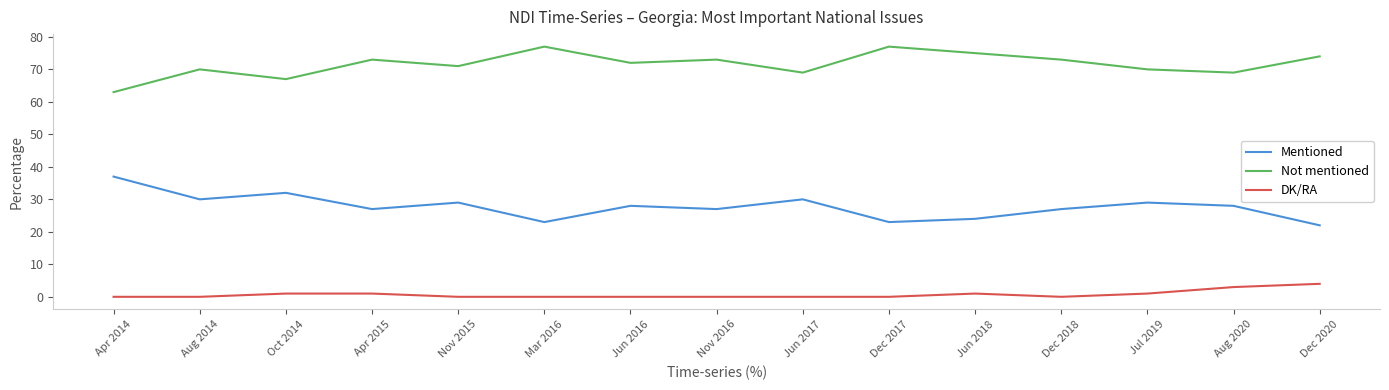

Reading right to left, list all the values displayed in this chart.

Mentioned: 22	28	29	27	24	23	30	27	28	23	29	27	32	30	37
Not mentioned: 74	69	70	73	75	77	69	73	72	77	71	73	67	70	63
DK/RA: 4	3	1	0	1	0	0	0	0	0	0	1	1	0	0